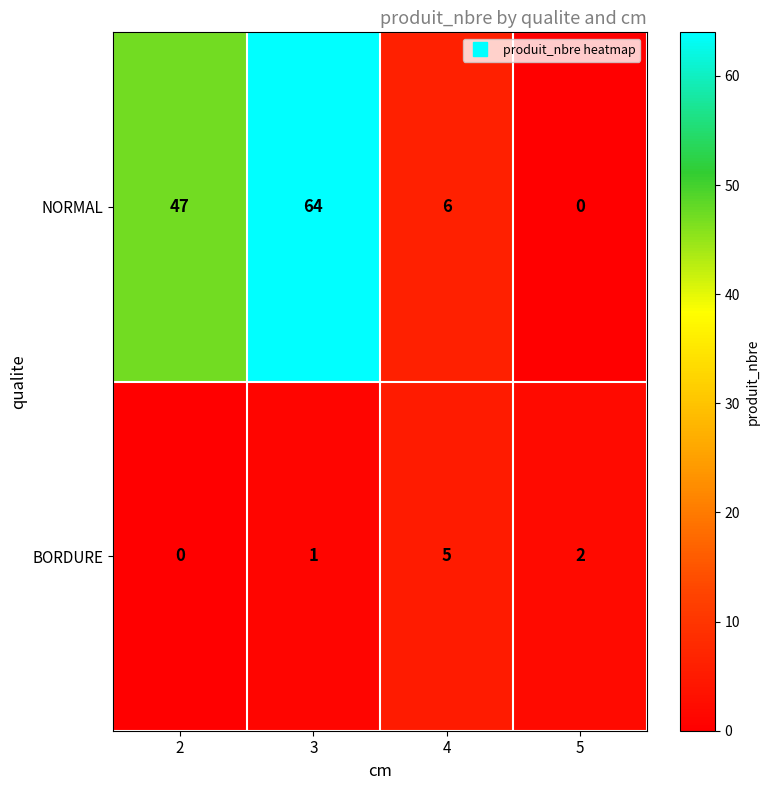

True or false: NORMAL has a value of 47 at 2.

True